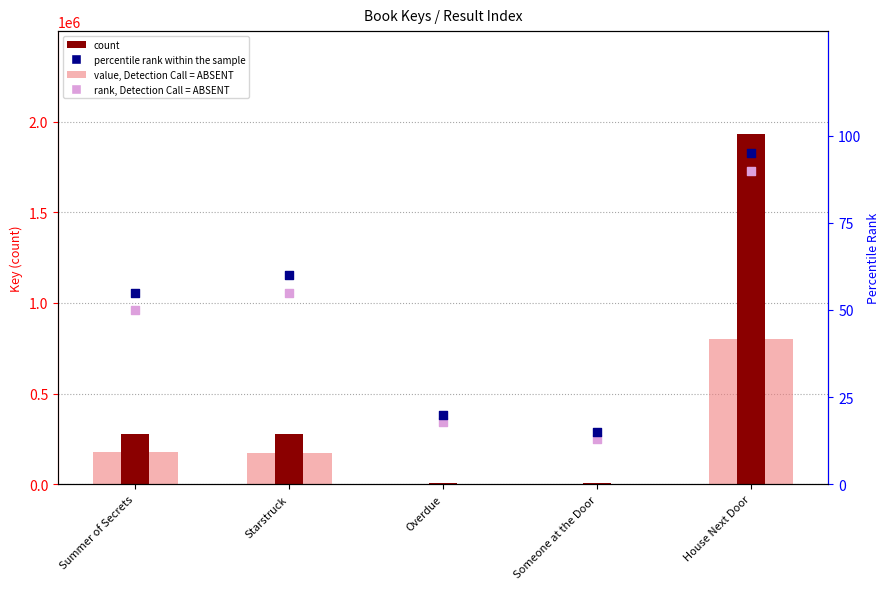

Which series contains the lowest Y value?

rank, Detection Call = ABSENT